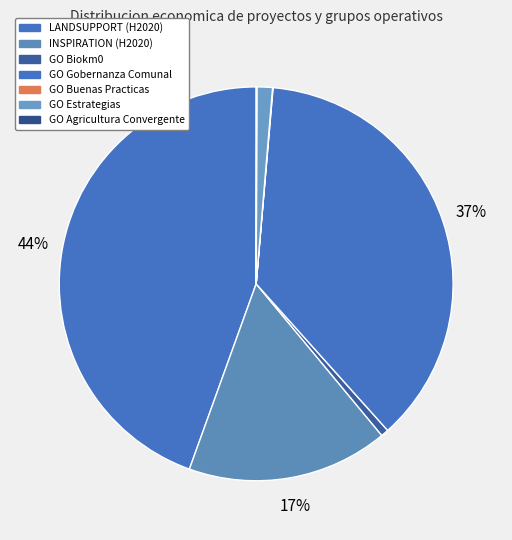

Does any single category account for the majority?

No